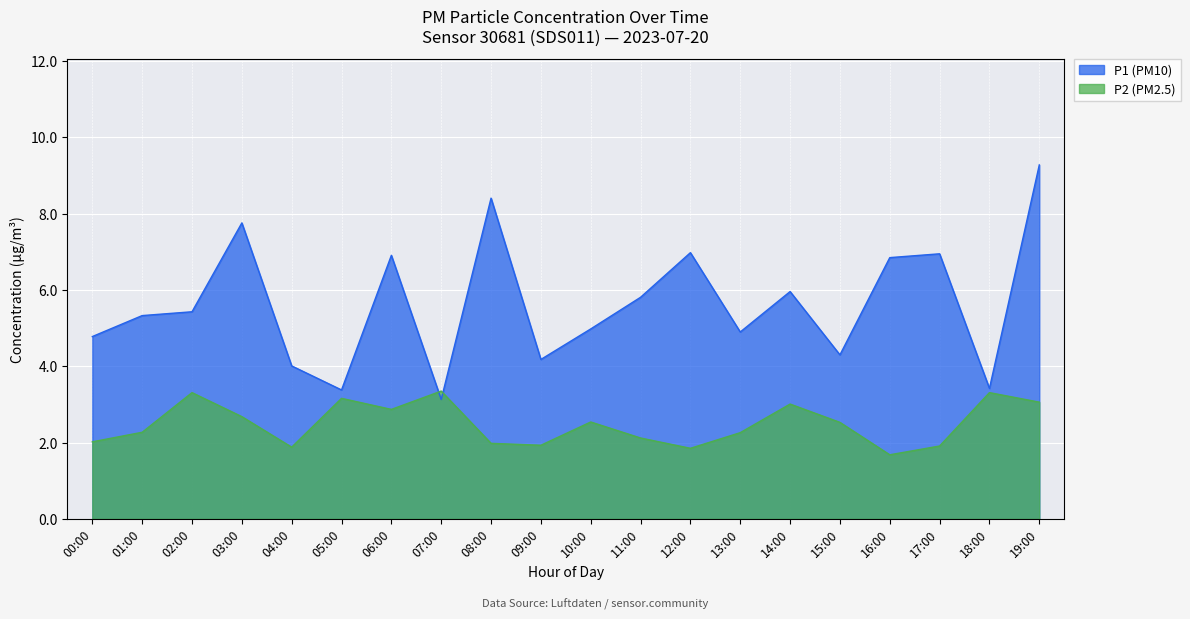

True or false: P1 (PM10) has a value of 9.6 at 14:00.

False